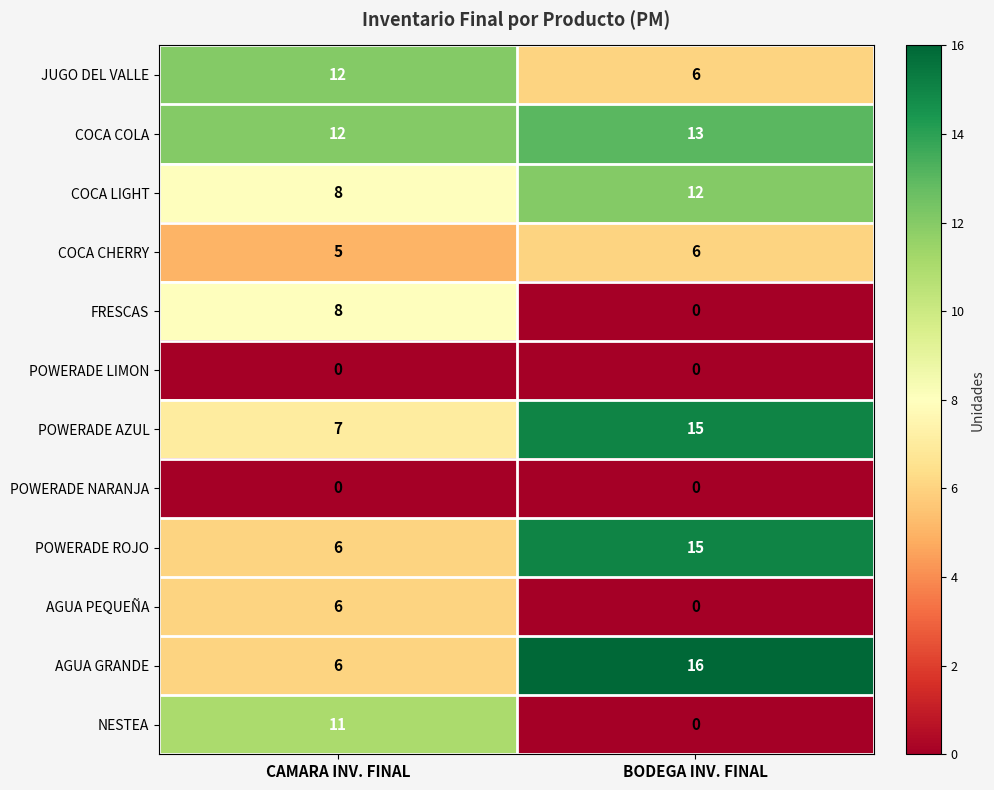

What is the total value across all series at BODEGA INV. FINAL?

83